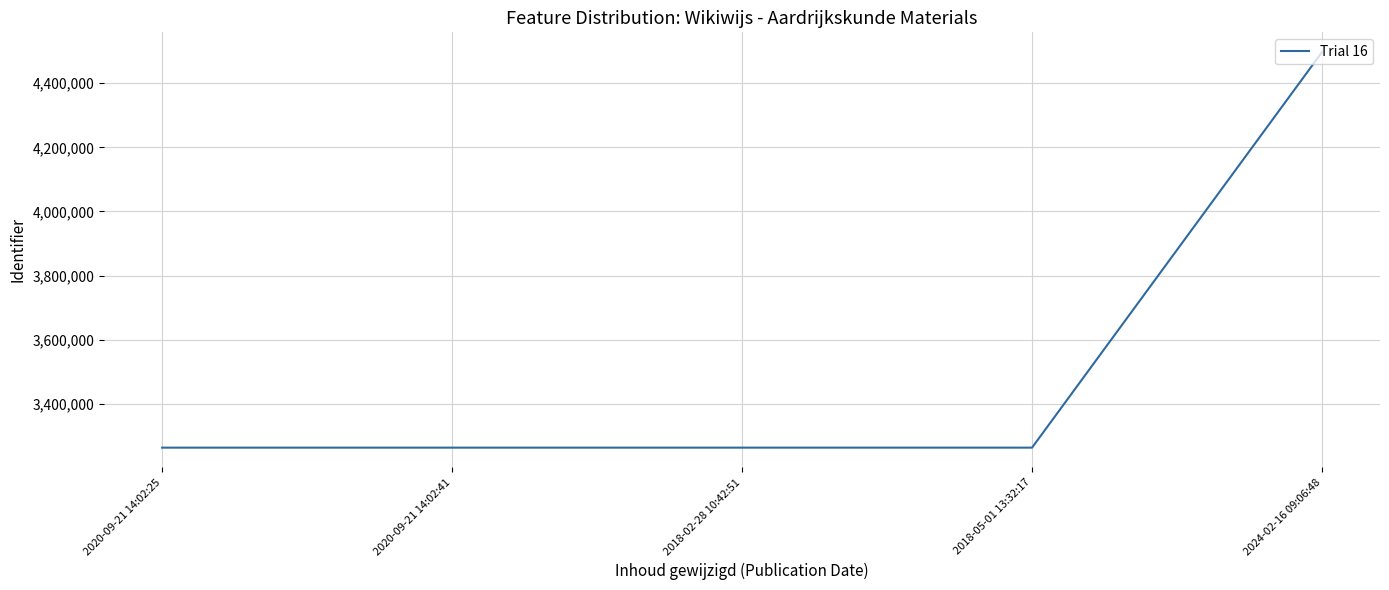

At which category does the chart reach its peak across all series?

2024-02-16 09:06:48